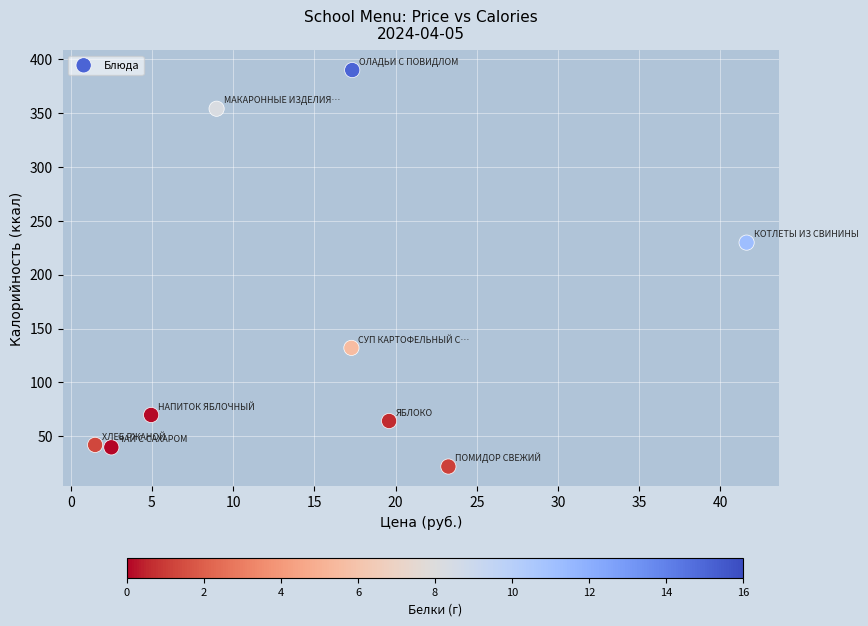

What is the range of Y values (max minus min)?

368.0